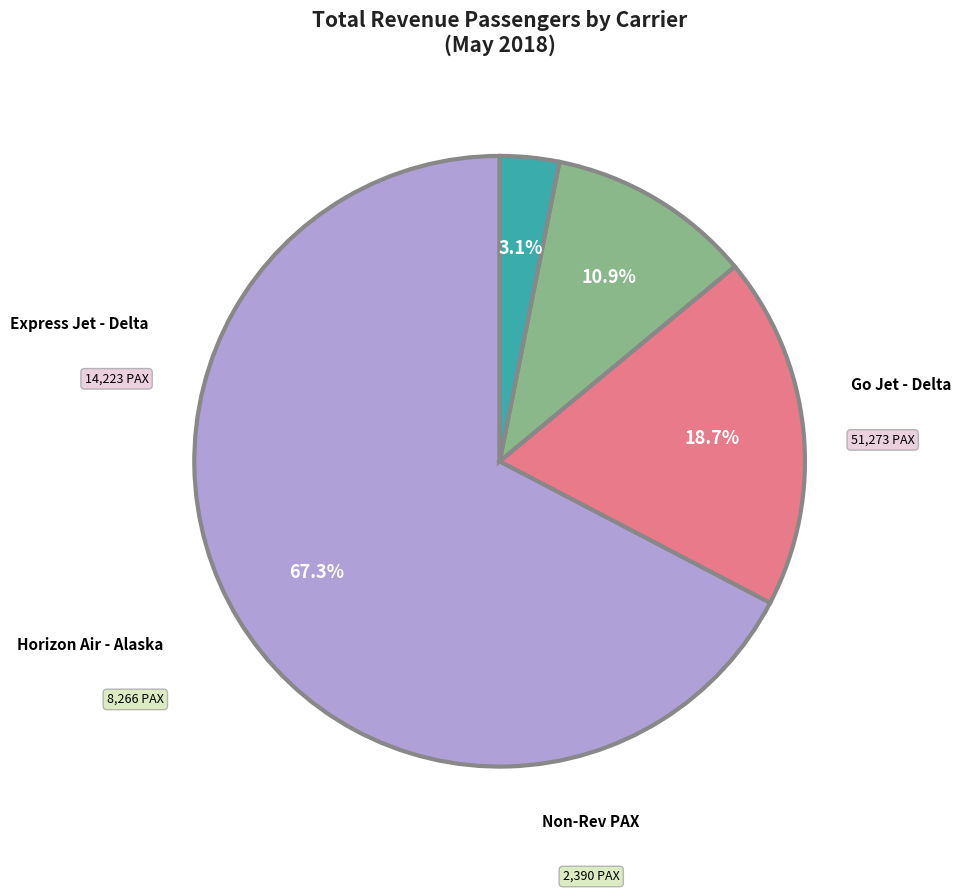

Is Go Jet - Delta the majority of the pie?

Yes